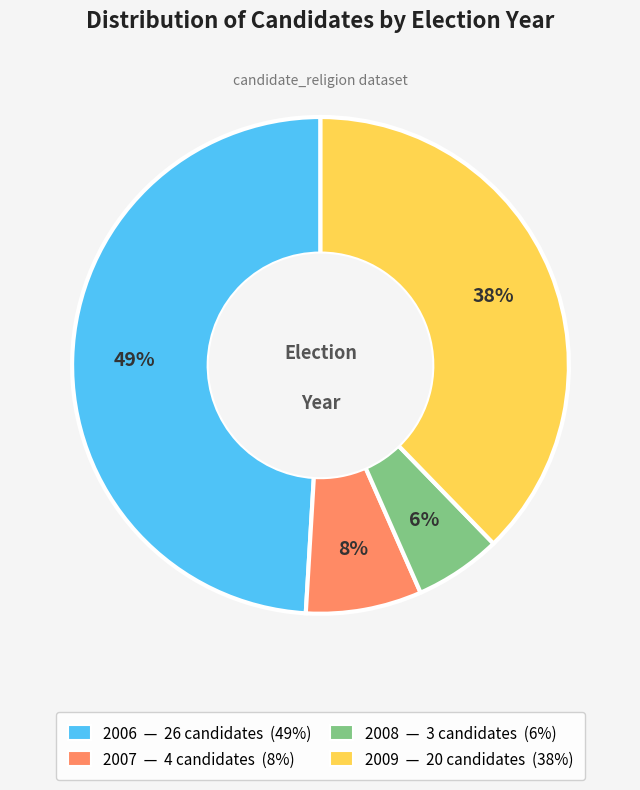

Is there any slice that represents more than half of the pie?

No